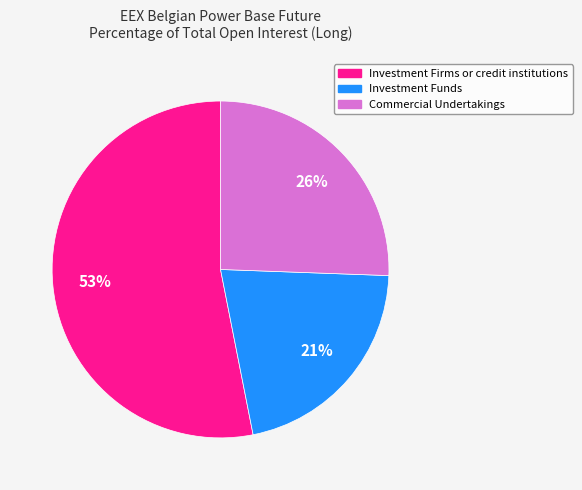

How many segments does this pie chart have?

3